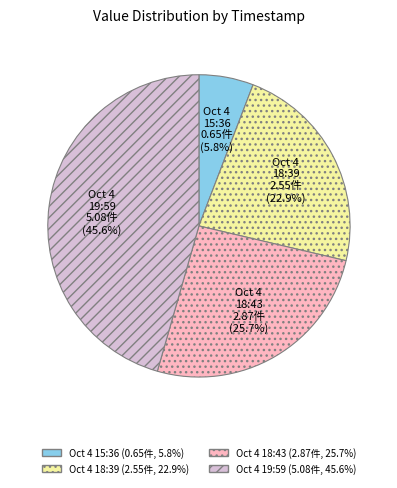

Is the sum of Oct 4 19:59 and Oct 4 15:36 greater than half?

Yes